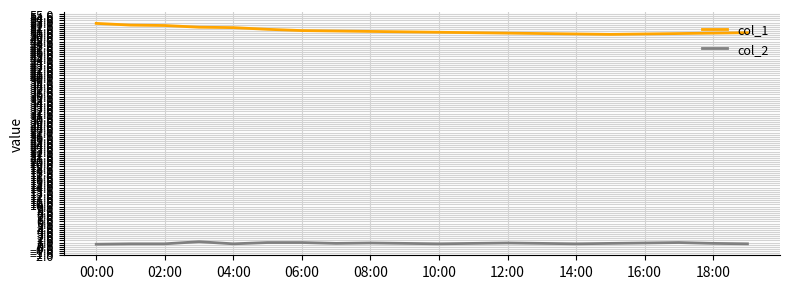

Which series has the largest total across all categories?

col_1